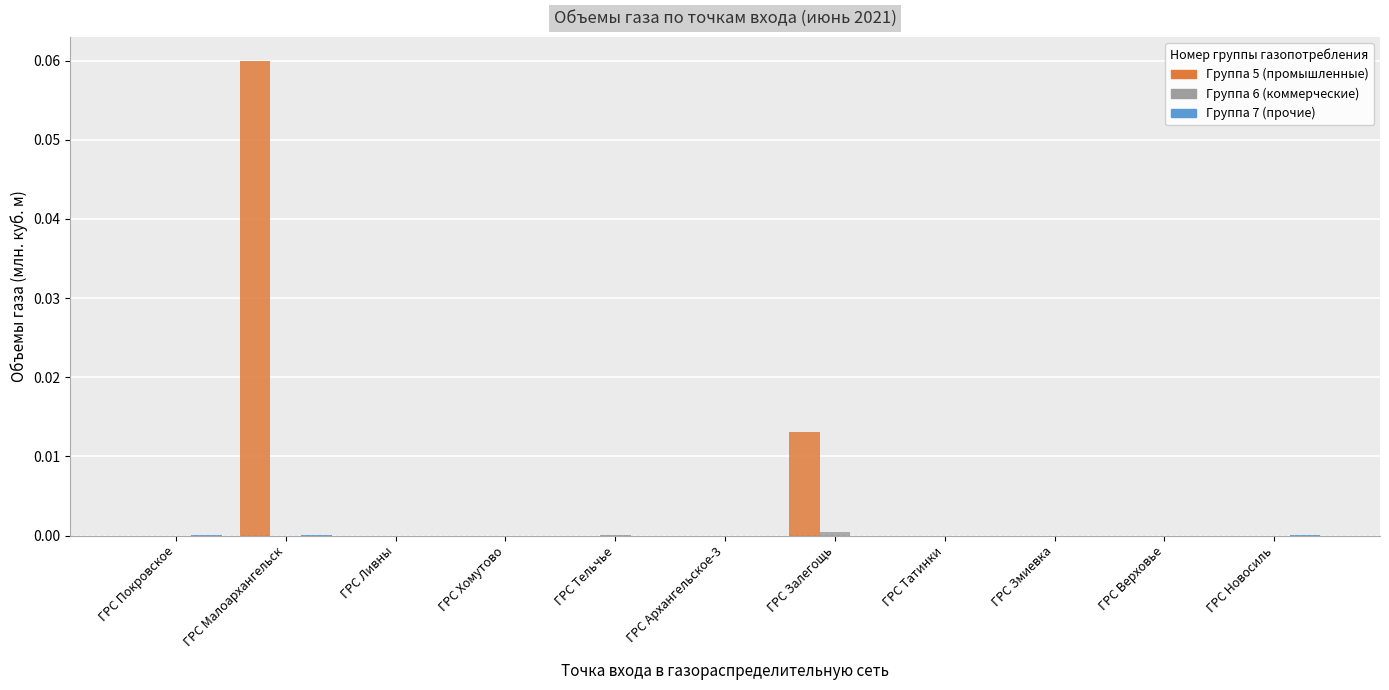

At which category is the sum across all series the highest?

ГРС Малоархангельск